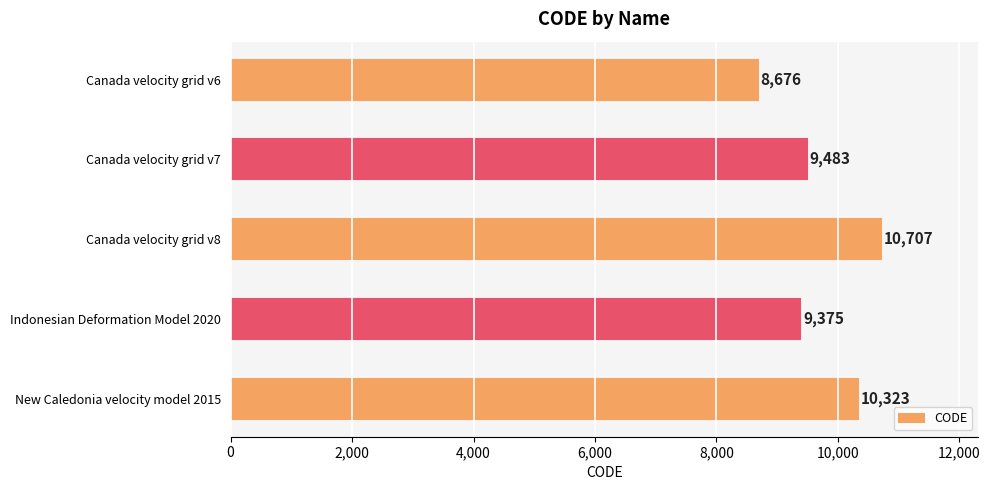

List the labels in order of value, smallest first.

Canada velocity grid v6, Indonesian Deformation Model 2020, Canada velocity grid v7, New Caledonia velocity model 2015, Canada velocity grid v8